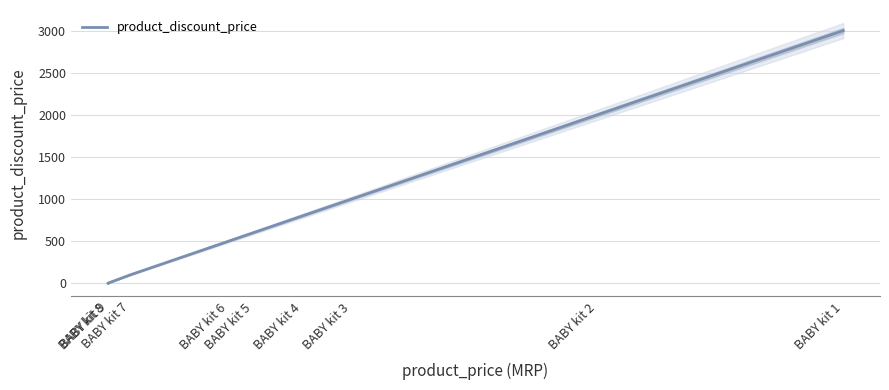

Between BABY kit 7 and BABY kit 8, which is larger?

BABY kit 7